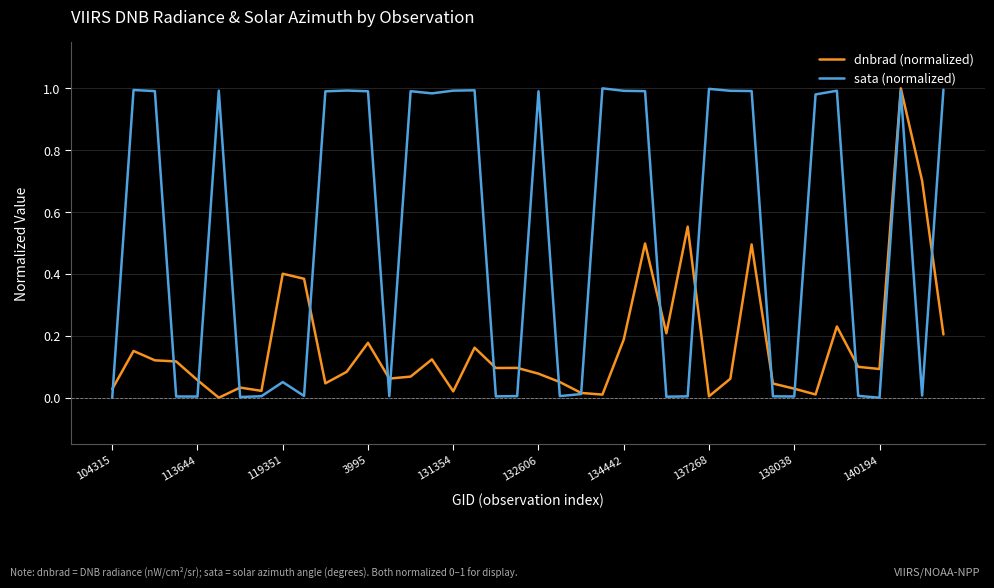

Which series has the largest total across all categories?

sata (normalized)